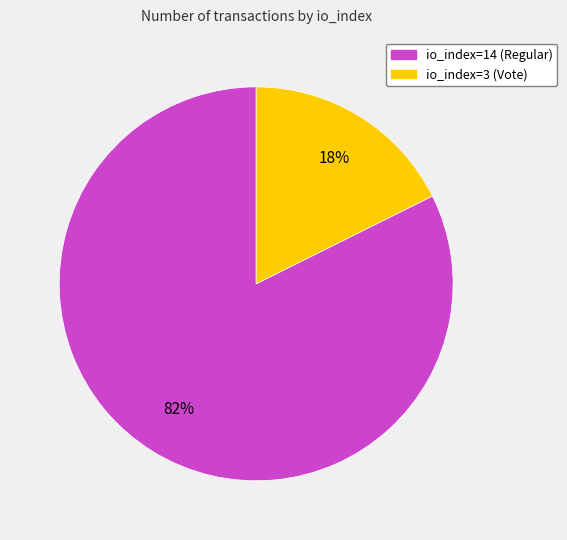

Approximately how many times larger is the value at io_index=3 (Vote) compared to io_index=14 (Regular)?

0.2